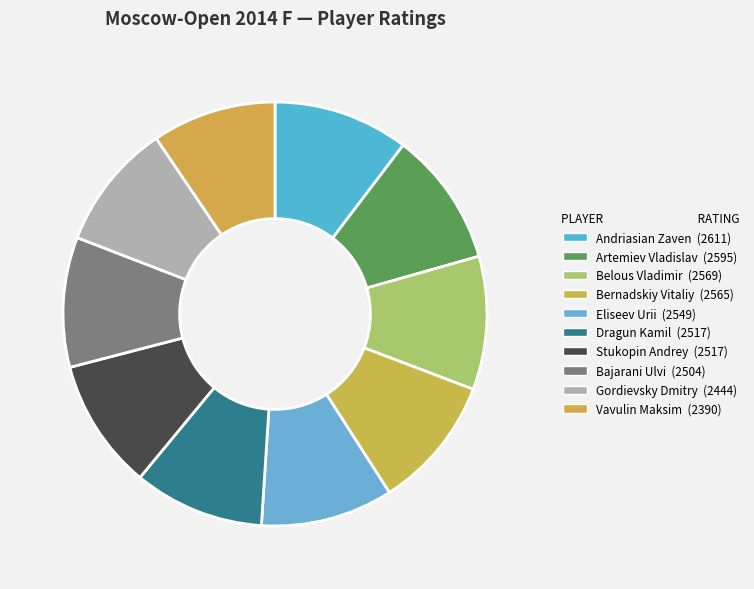

To the nearest percent, what percentage of the pie is Vavulin Maksim?

9%